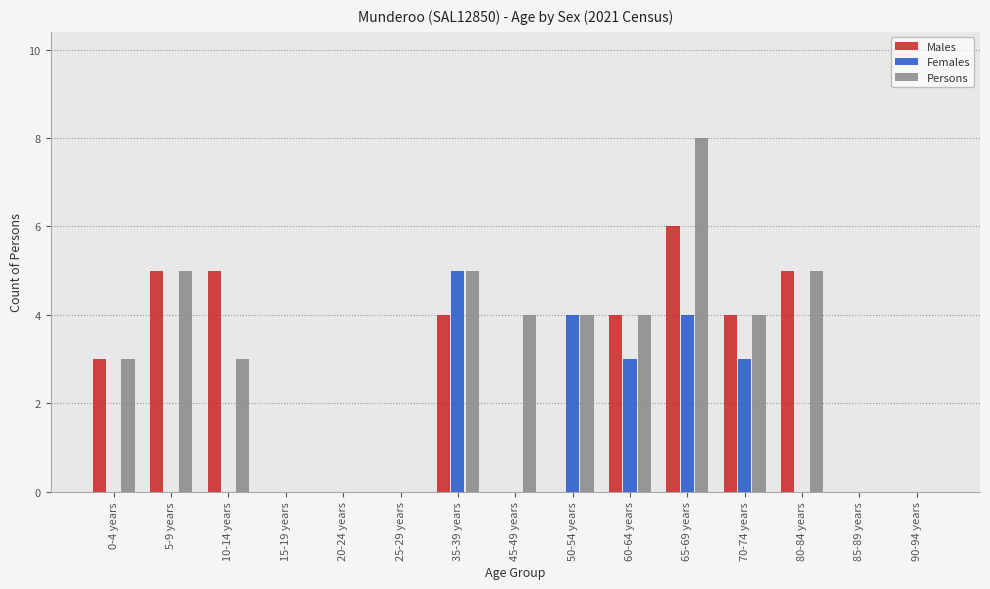

At which category is the sum across all series the highest?

65-69 years